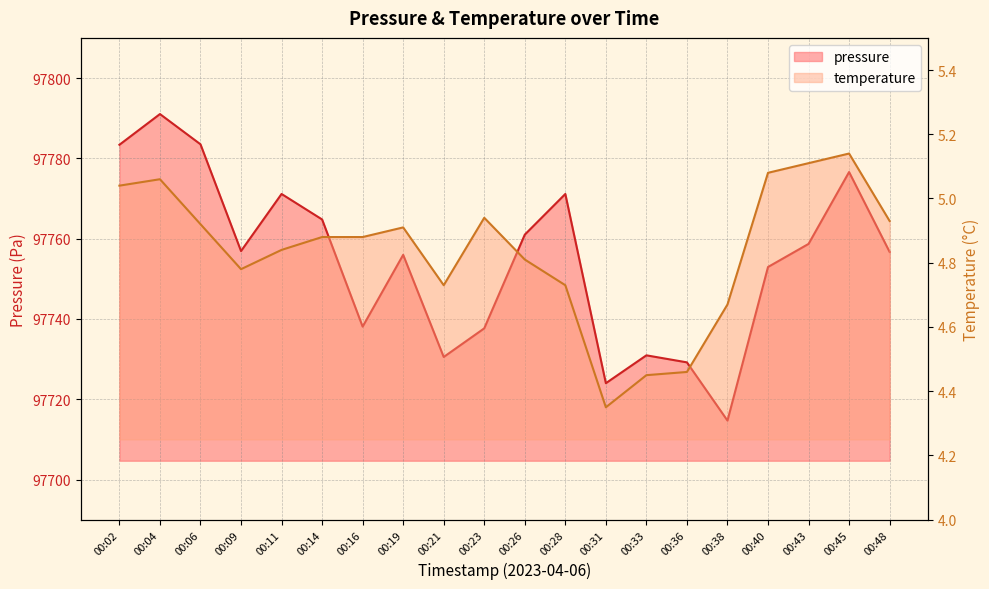

Which label corresponds to the largest value in the chart?

00:04